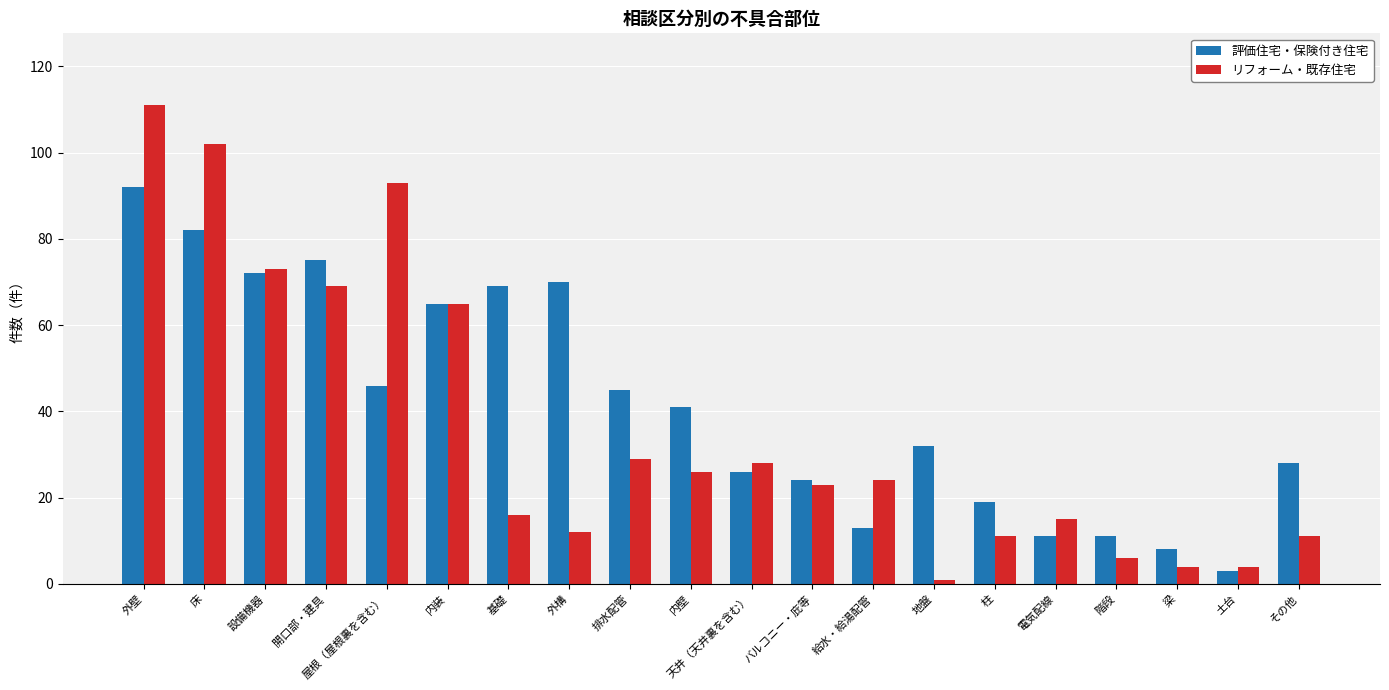

How many groups of bars are there?

20